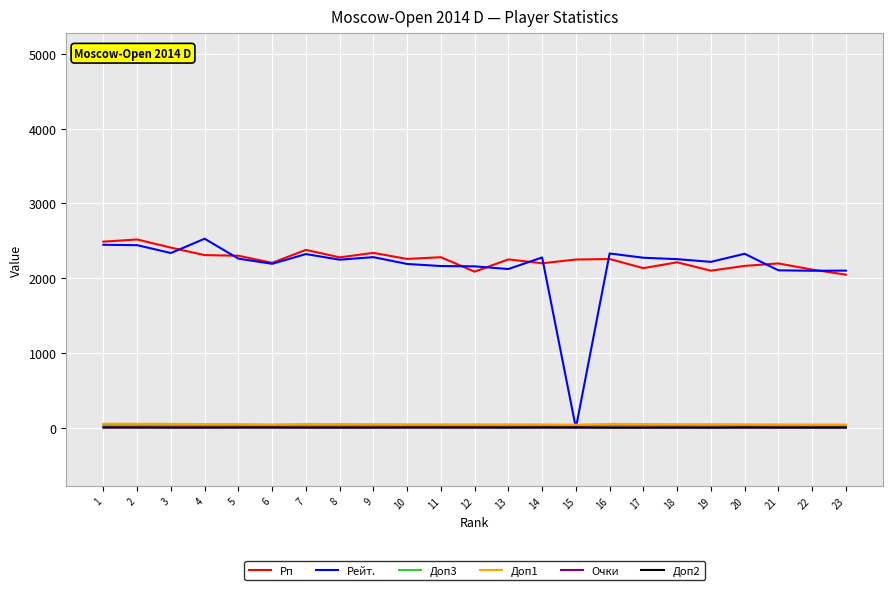

Does the chart have visible grid lines?

Yes